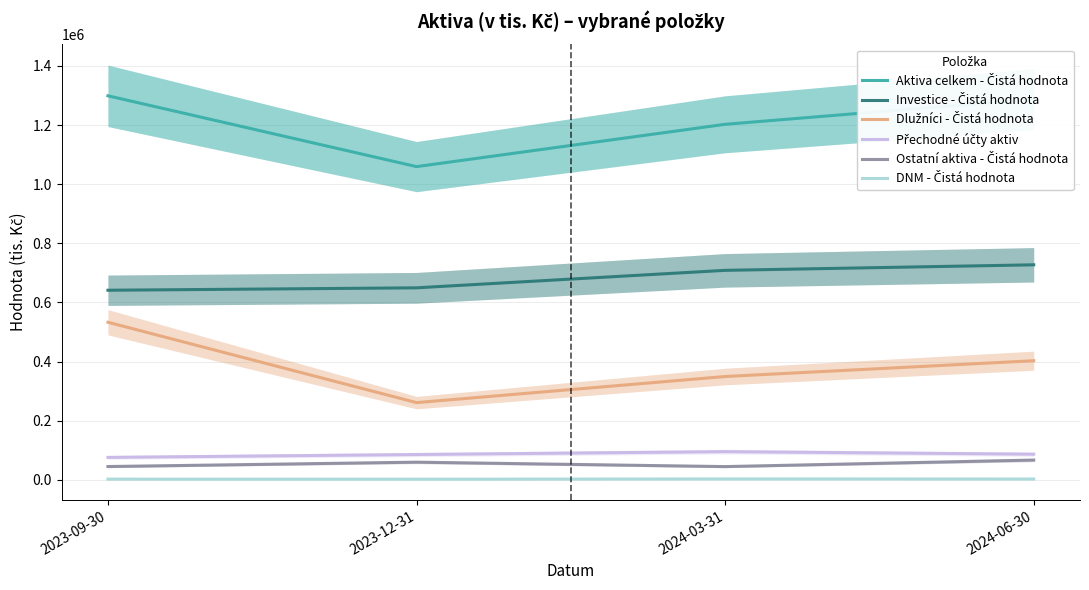

What is the lowest value of the Dlužníci - Čistá hodnota series?

261422